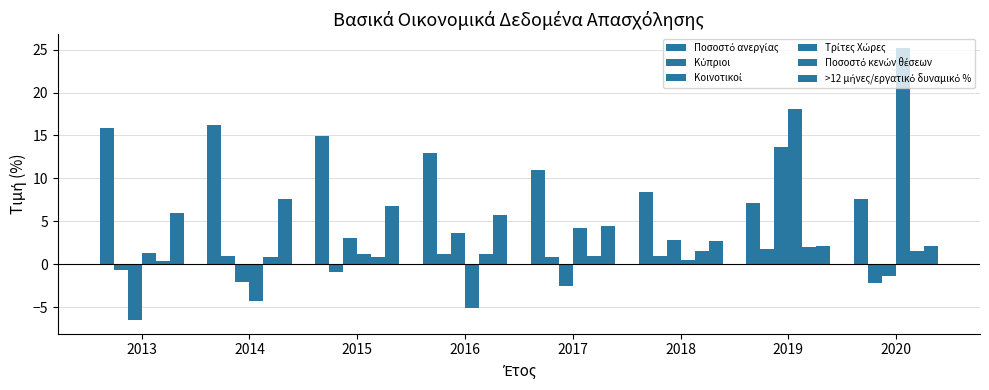

How many groups of bars are there?

8